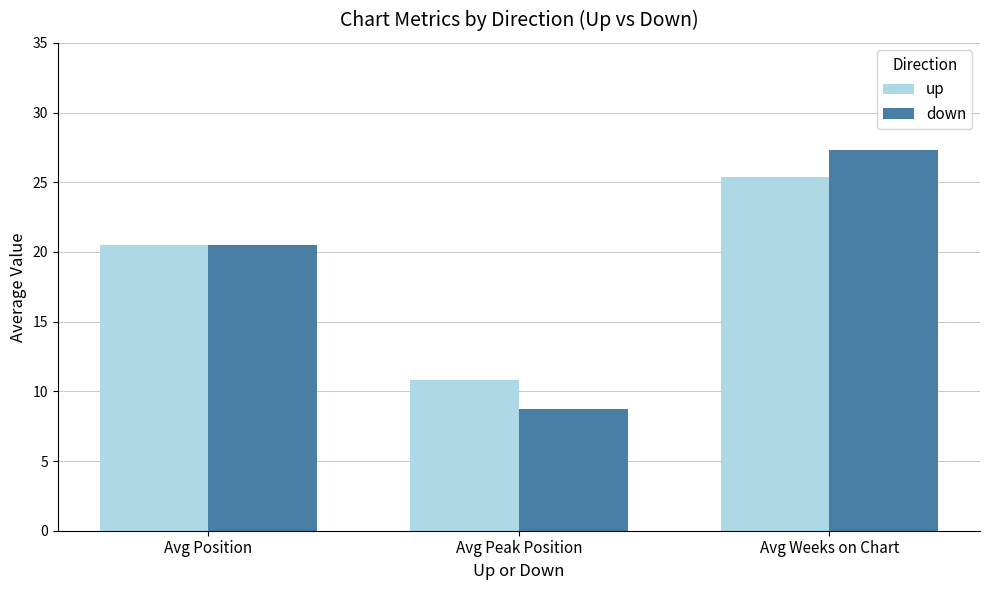

Rank the series at Avg Peak Position from highest to lowest value.

up, down